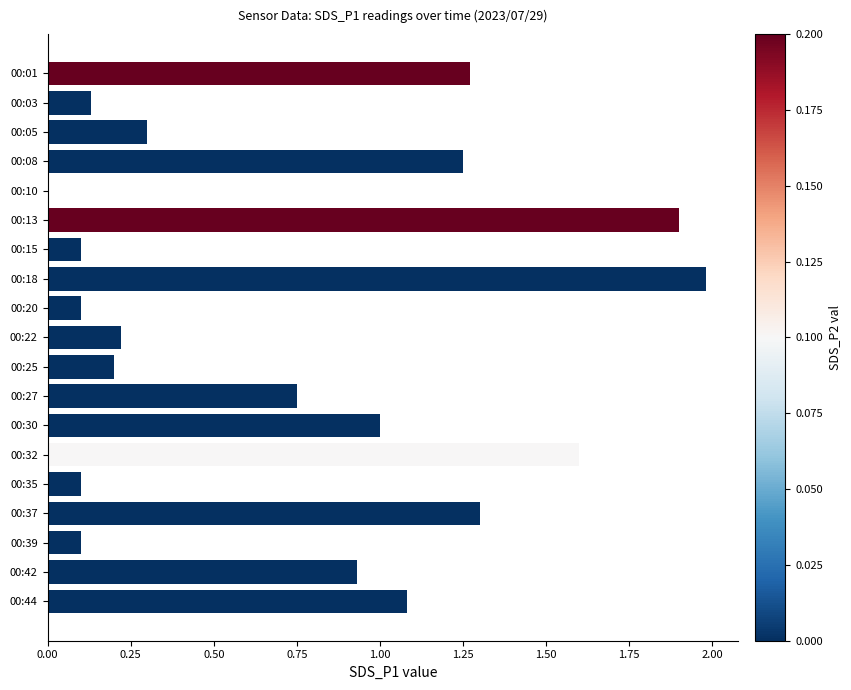

What is the sum of all values?

14.3